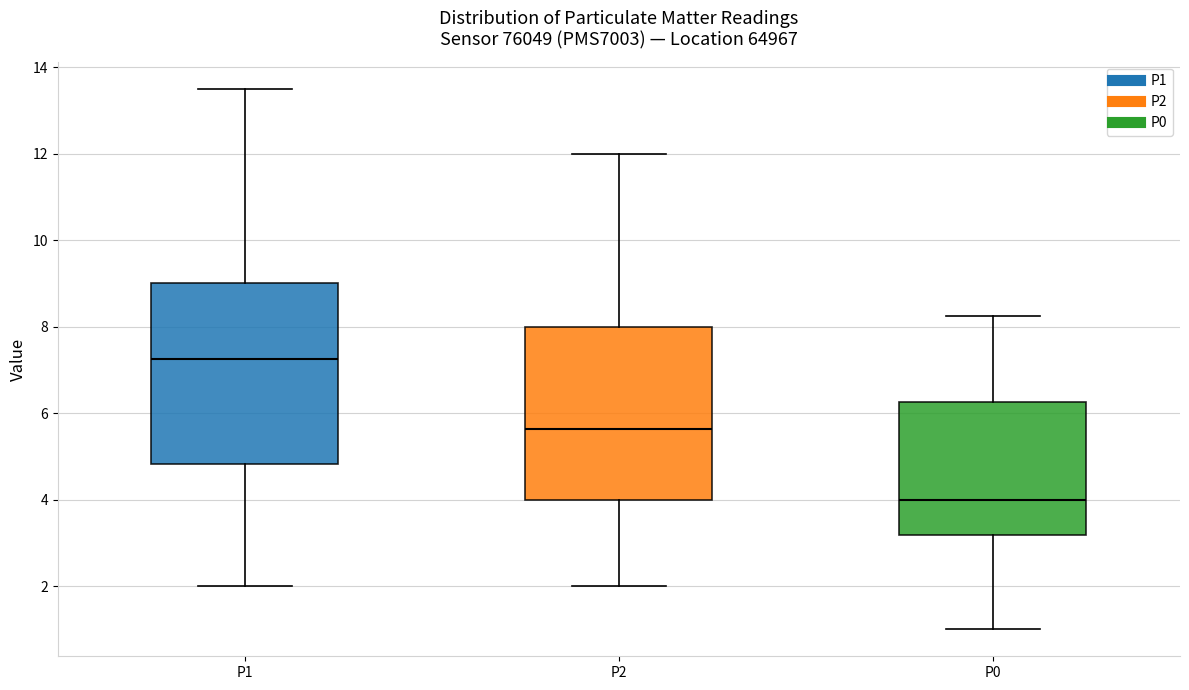

Reading left to right, transcribe this box plot: for each box, give where its median line is, the range the box spans, and where its two whiskers end, as read against the y-axis. The values are not printed on the chart, so give them approximately, as read against the axis.

P1: median 7.2, box 4.8 to 9.0, whiskers 2.0 to 13.6
P2: median 5.6, box 4.0 to 8.0, whiskers 2.0 to 12.0
P0: median 4.0, box 3.2 to 6.2, whiskers 1.0 to 8.2